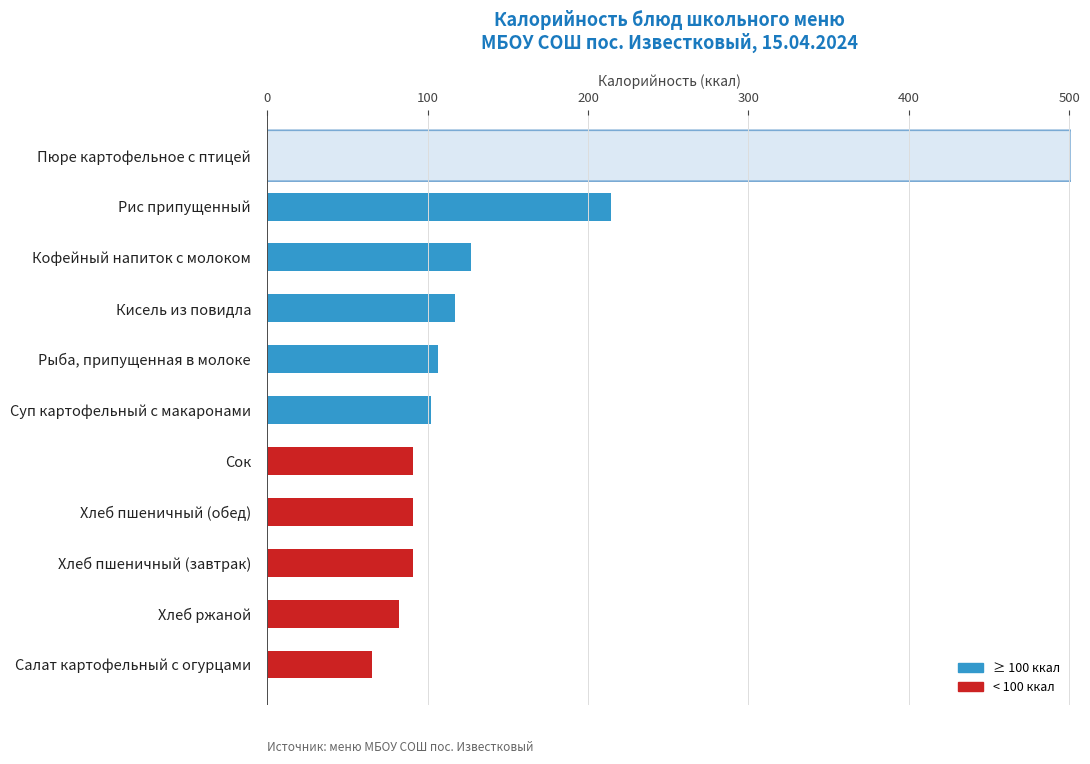

Between Кофейный напиток с молоком and Хлеб пшеничный (завтрак), which is larger?

Кофейный напиток с молоком